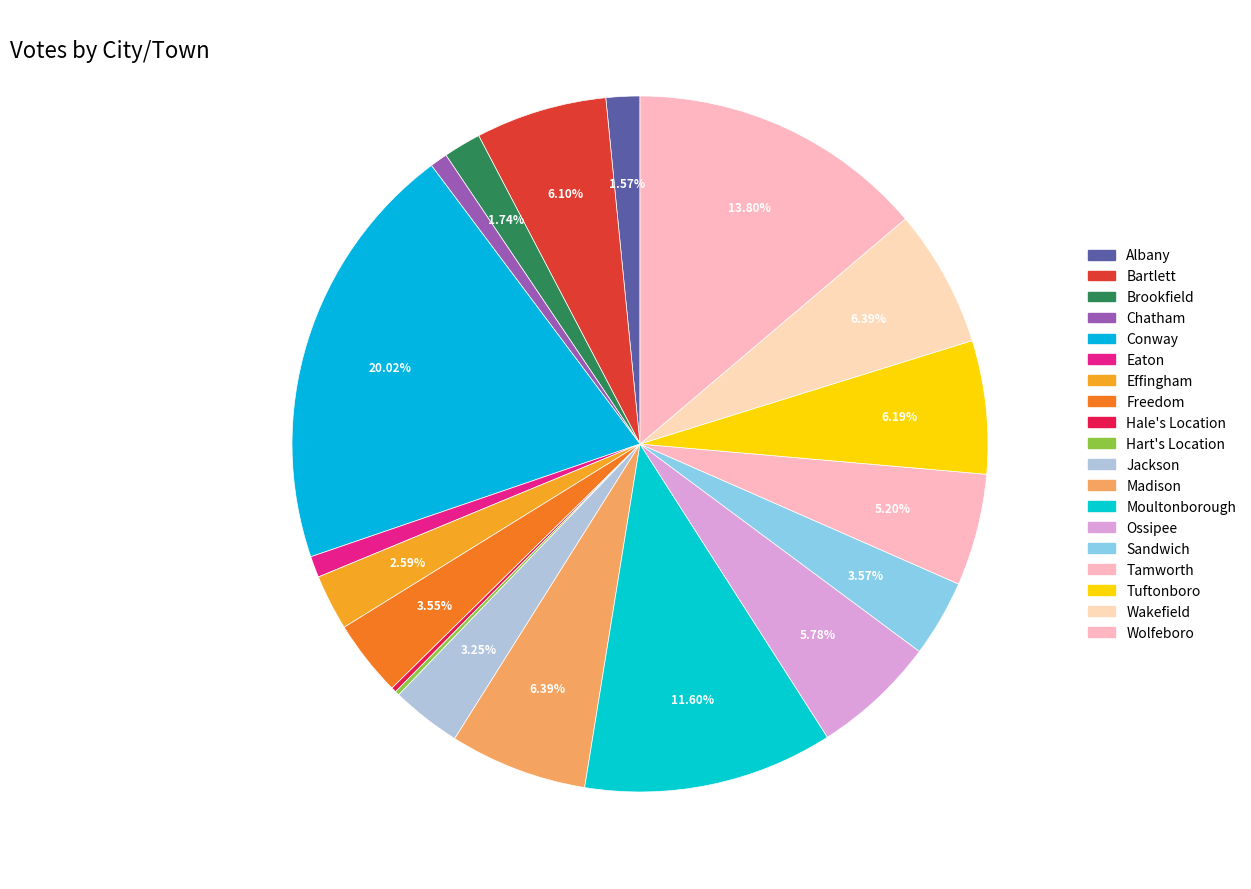

Which slice is the largest?

Conway